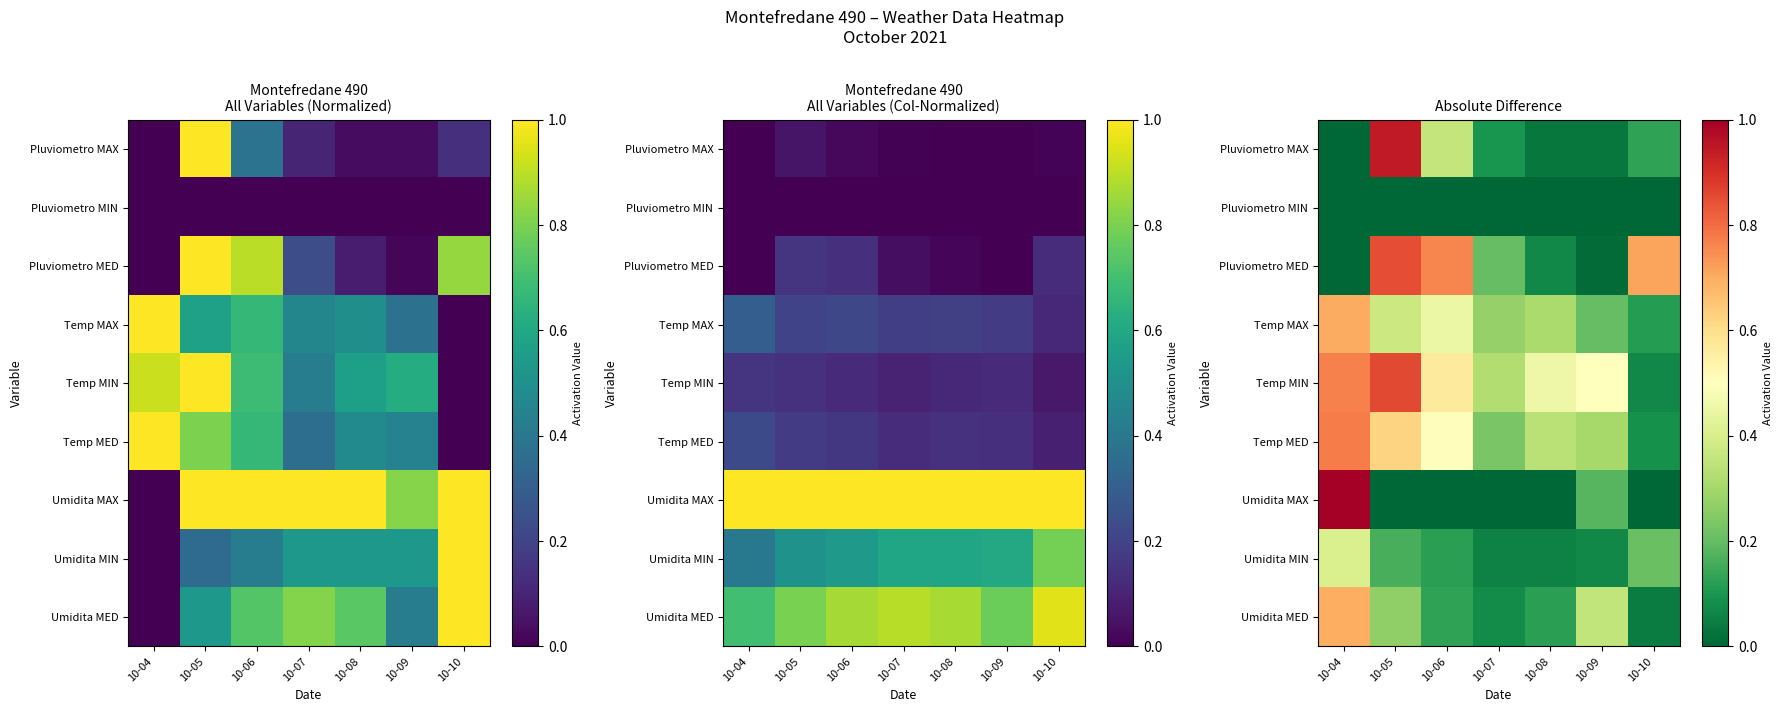

How many positive values does the Umidita MAX series have?

2